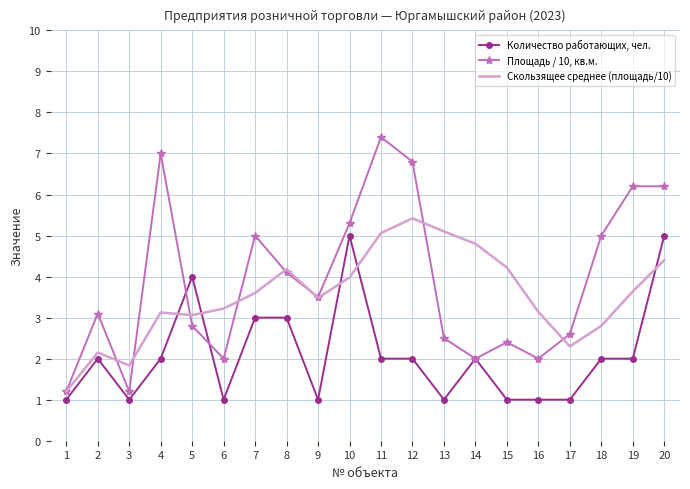

Which series has the largest range (max minus min)?

Площадь / 10, кв.м.